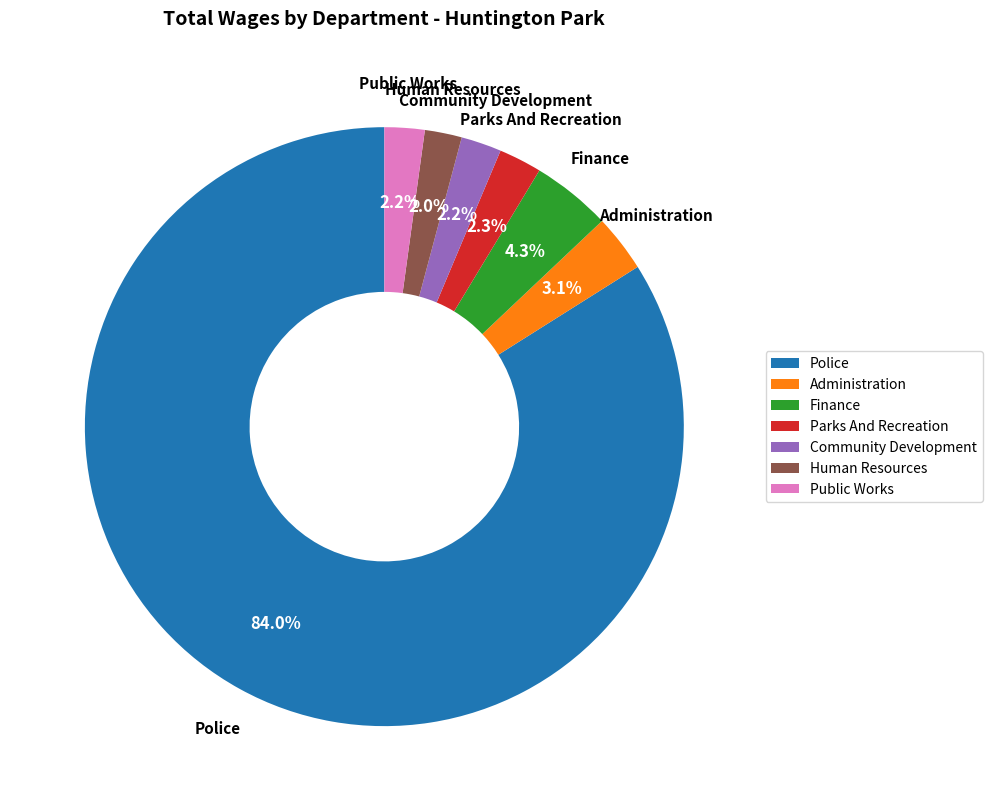

To the nearest percent, what percentage of the pie is Community Development?

2%